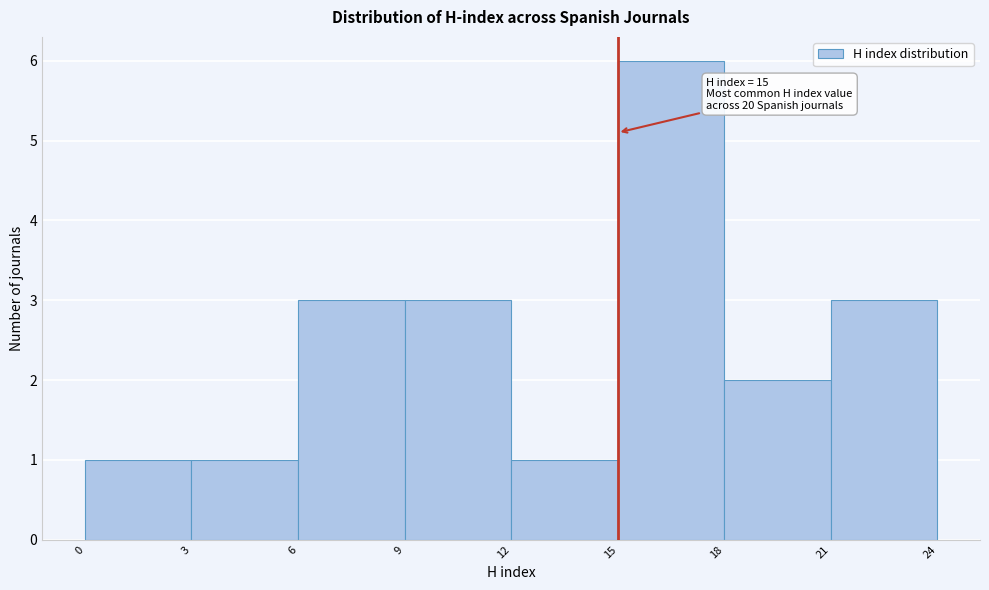

Over which range of the x-axis is the bar tallest?

15 to 18